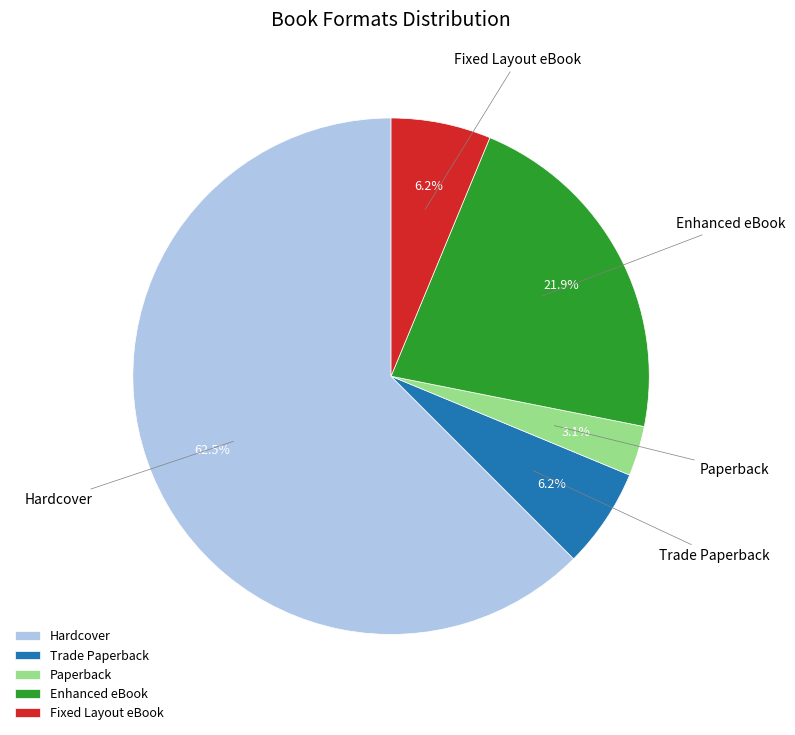

The Enhanced eBook slice represents 13% of the pie. True or false?

False